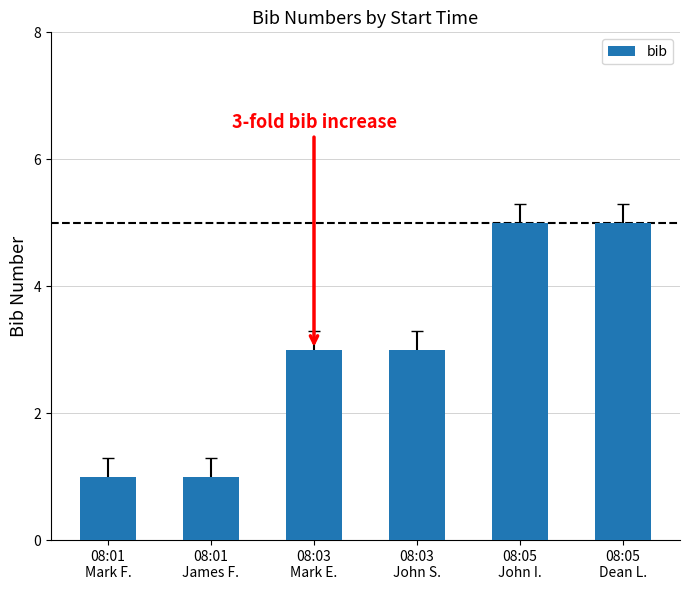

Reading left to right, list all the values displayed in this chart.

08:01
Mark F.=1	08:01
James F.=1	08:03
Mark E.=3	08:03
John S.=3	08:05
John I.=5	08:05
Dean L.=5